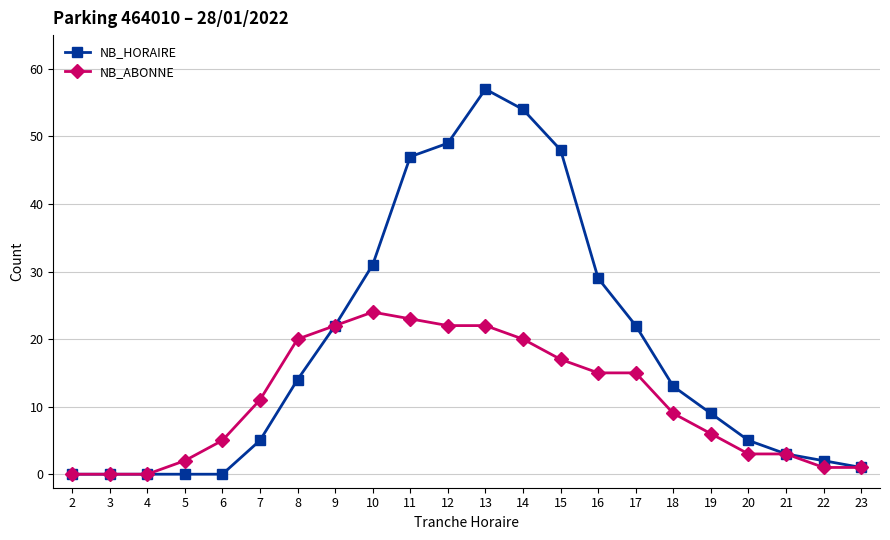

List the series in order of their peak value, lowest first.

NB_ABONNE, NB_HORAIRE